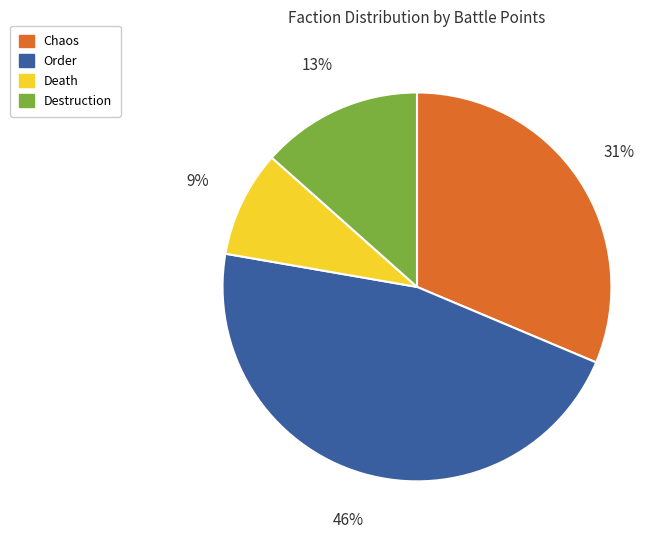

Is it true that Destruction is 13% of the pie?

True